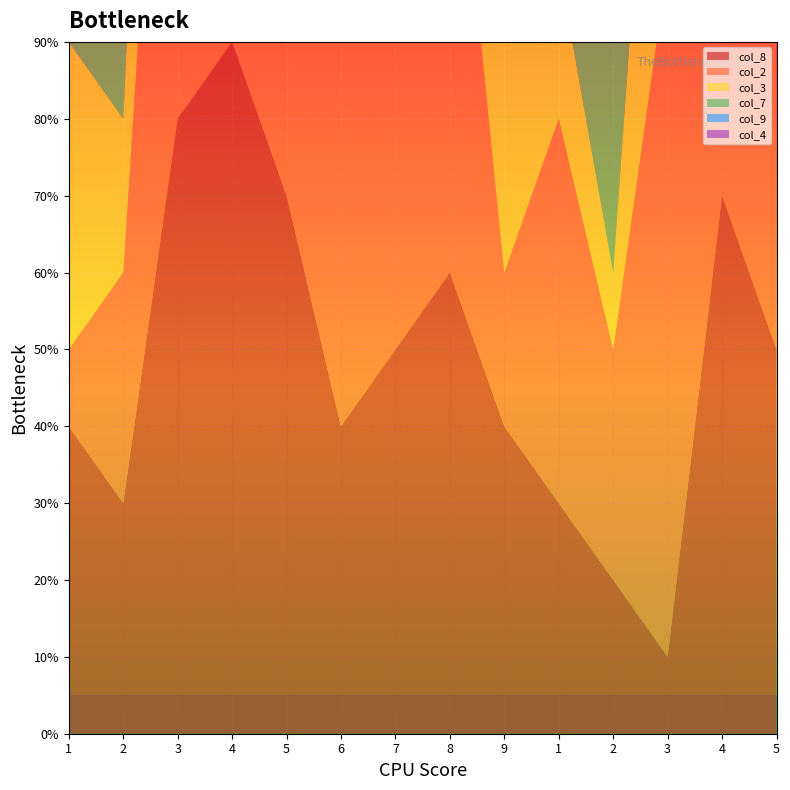

Reading left to right, extract all data points from this chart.

col_8: 1=4	2=3	3=8	4=9	5=7	6=4	7=5	8=6	9=4	1=3	2=2	3=1	4=7	5=5
col_2: 1=1	2=3	3=9	4=6	5=8	6=5	7=4	8=7	9=2	1=5	2=3	3=9	4=6	5=8
col_3: 1=4	2=2	3=6	4=1	5=7	6=9	7=5	8=8	9=3	1=2	2=1	3=6	4=4	5=7
col_7: 1=2	2=8	3=2	4=9	5=4	6=6	7=1	8=3	9=7	1=5	2=8	3=2	4=9	5=4
col_9: 1=6	2=1	3=7	4=5	5=2	6=3	7=8	8=4	9=9	1=1	2=7	3=2	4=5	5=3
col_4: 1=5	2=9	3=4	4=7	5=5	6=8	7=3	8=1	9=6	1=9	2=4	3=7	4=5	5=8